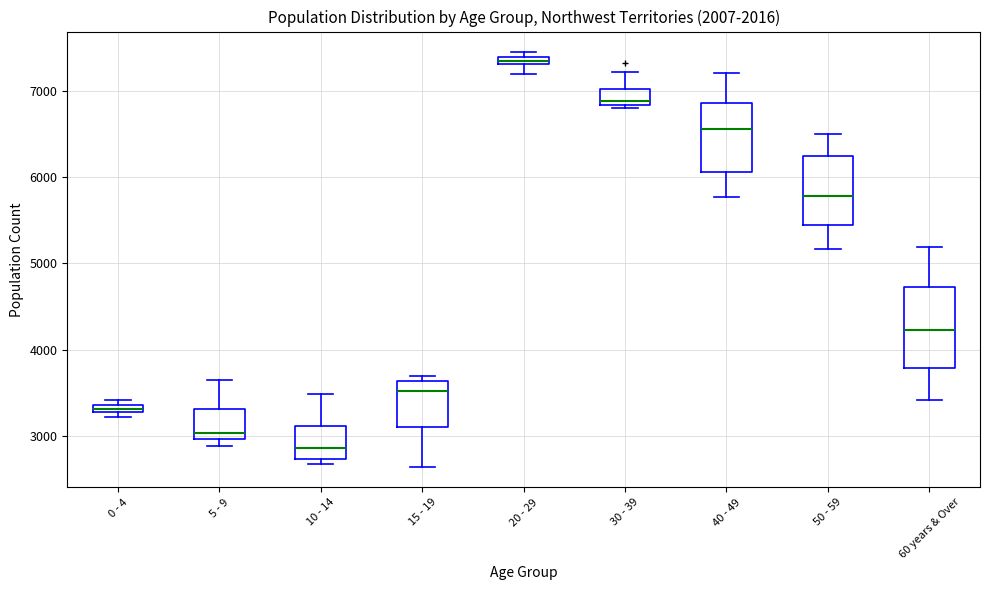

Where does the lower whisker of the box for 60 years & Over end on the y-axis? The values are not printed on the chart, so give them approximately, as read against the axis.

3400